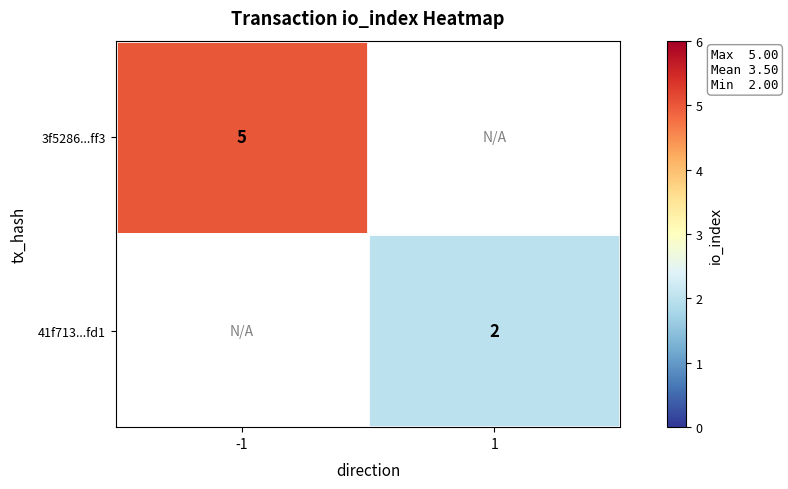

How many data points does each series have?

2